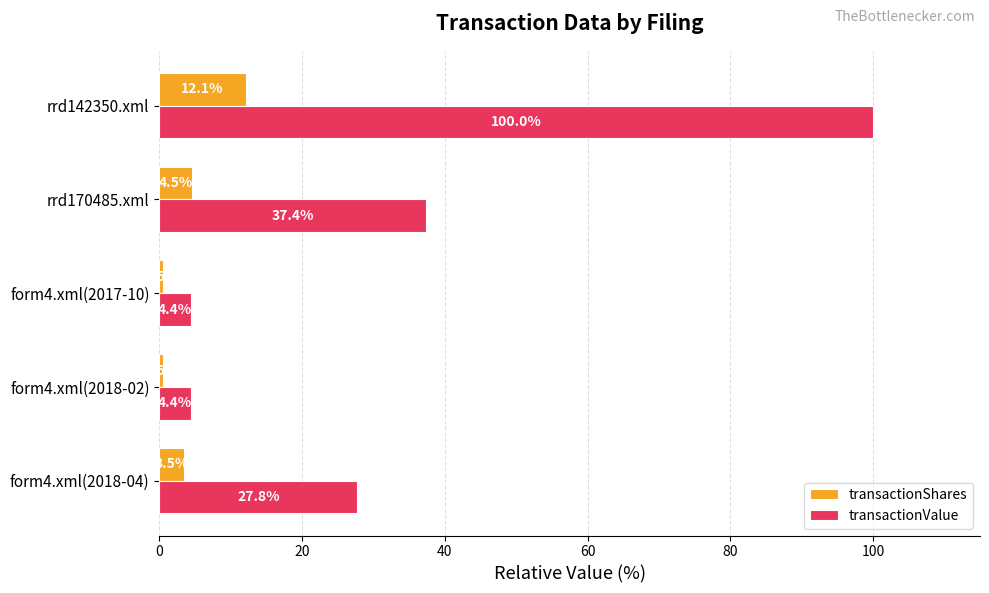

List the series in order of their peak value, highest first.

transactionValue, transactionShares